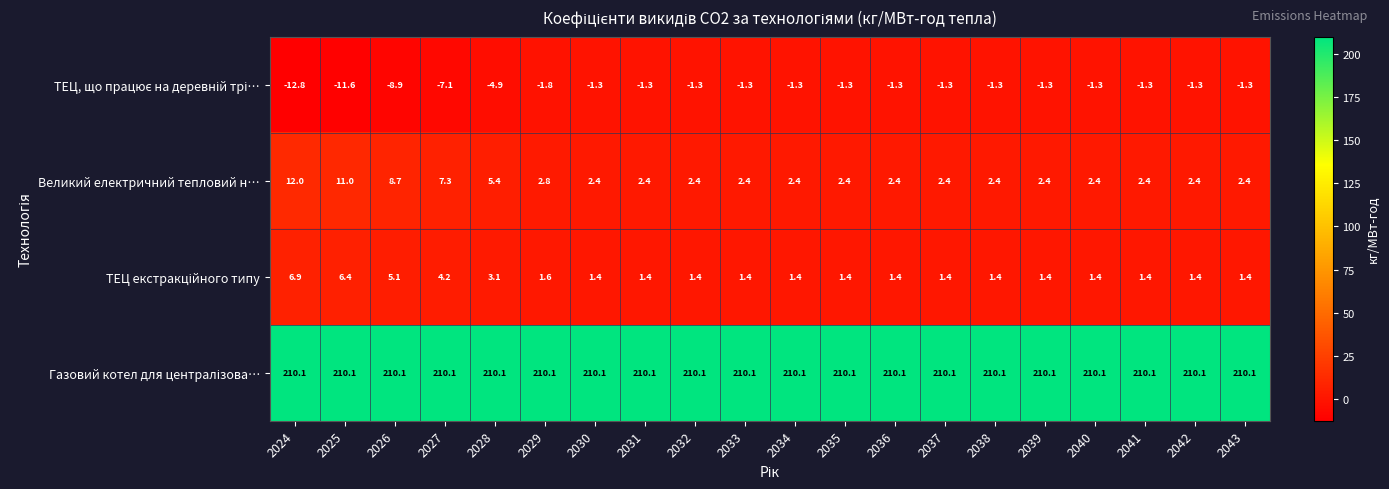

The value of Великий електричний тепловий н… at 2030 is 3.2. True or false?

False